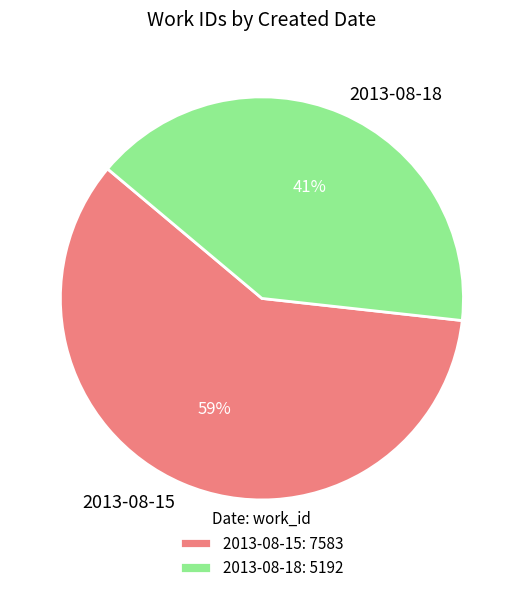

Is it true that 2013-08-18 is 35% of the pie?

False